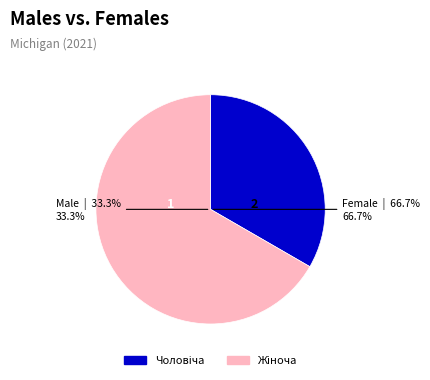

To the nearest percent, what is the average slice percentage?

50%